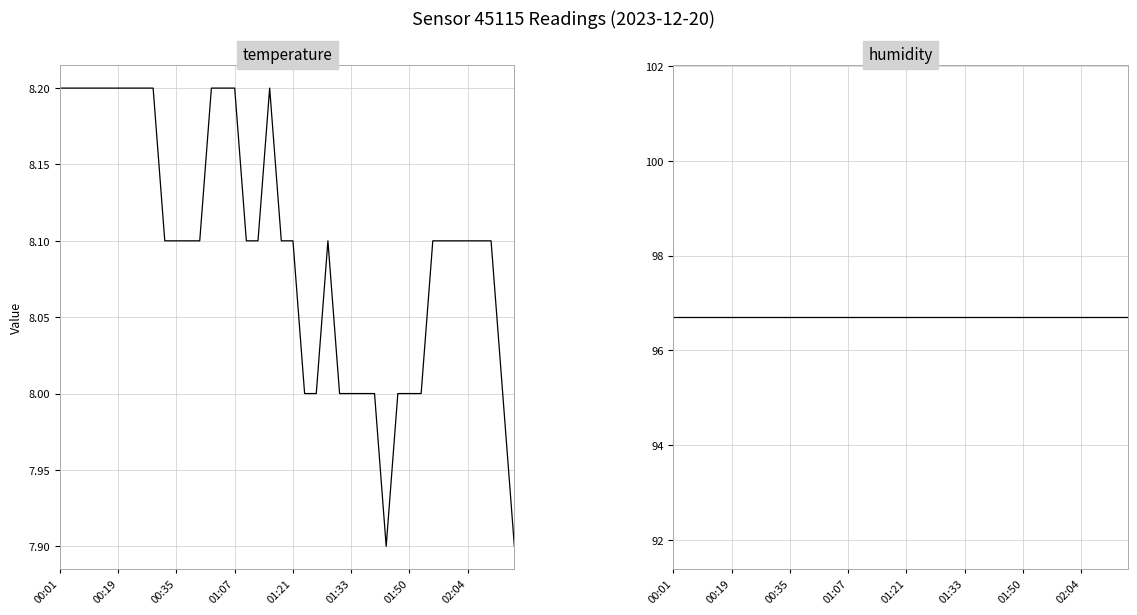

Rank the series by their average value, from highest to lowest.

humidity, temperature